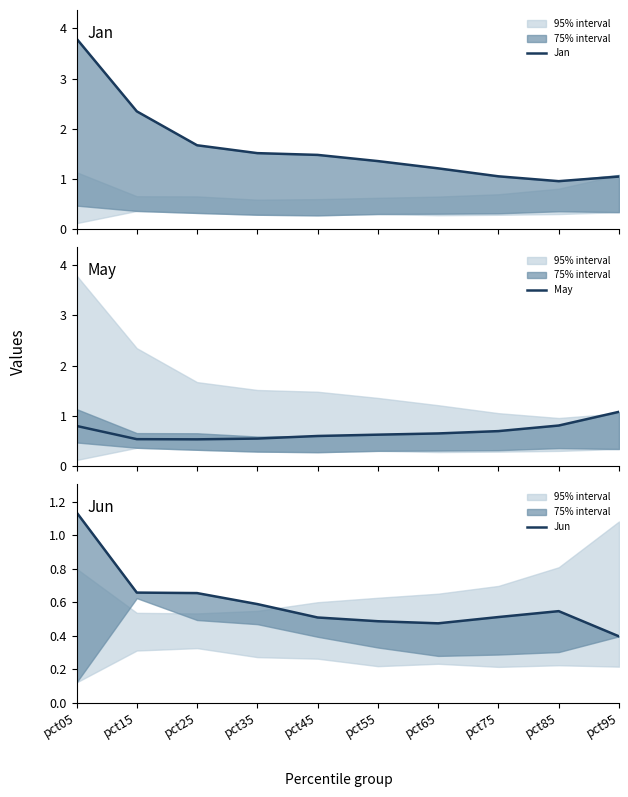

What is the minimum value shown in the chart?

0.4